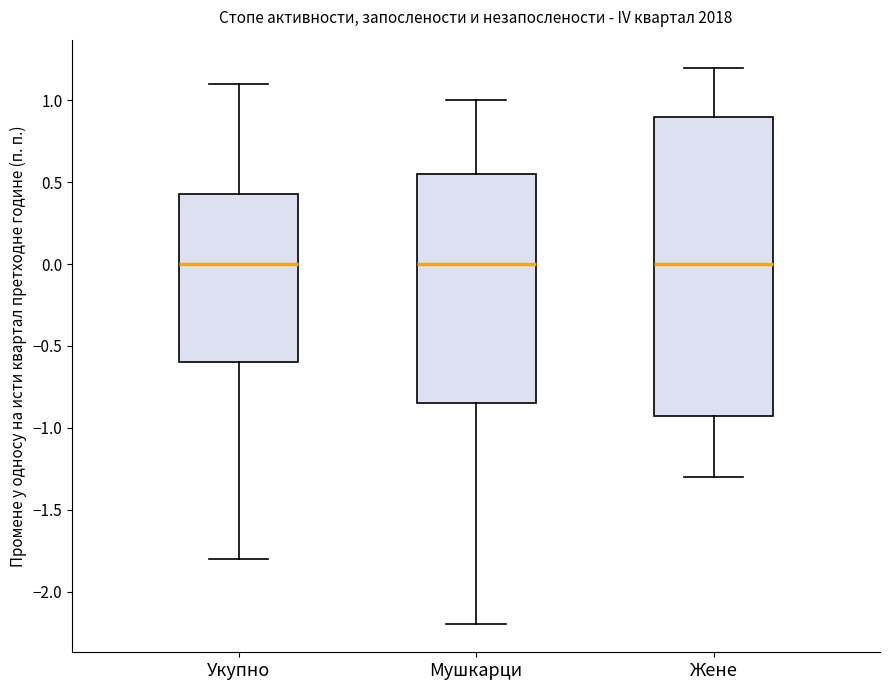

Comparing the boxes themselves (not the whiskers), which one is the tallest?

Жене